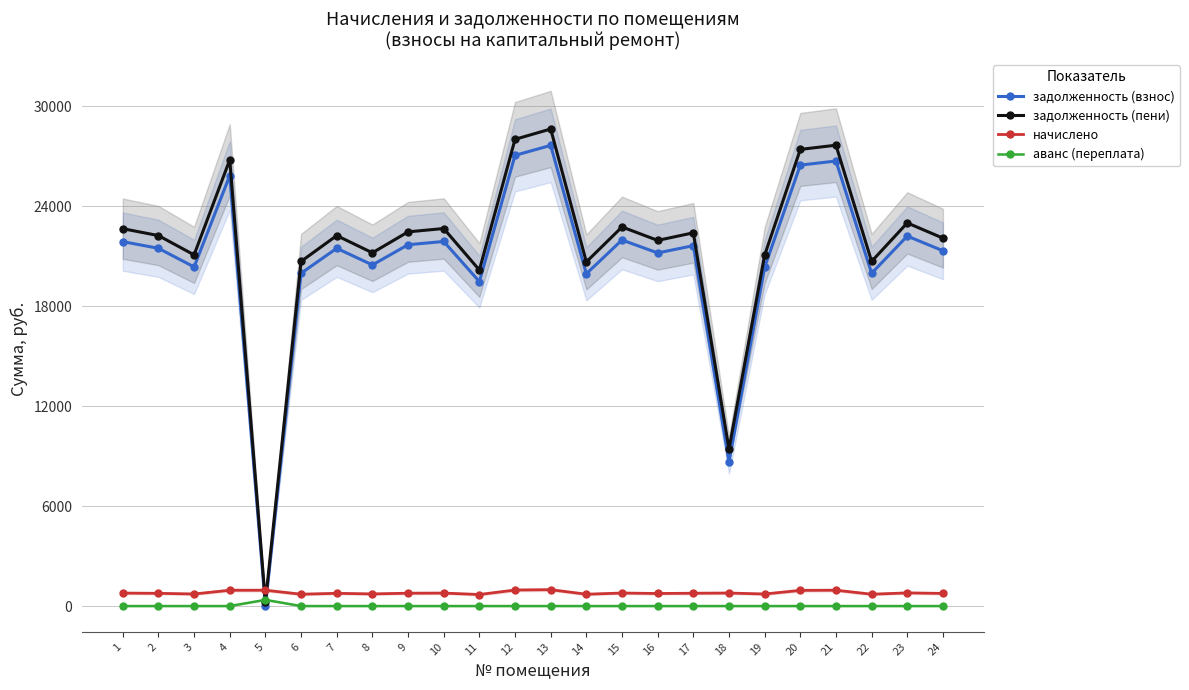

What is the value of the задолженность (пени) point at the 4th from the left?

26782.2